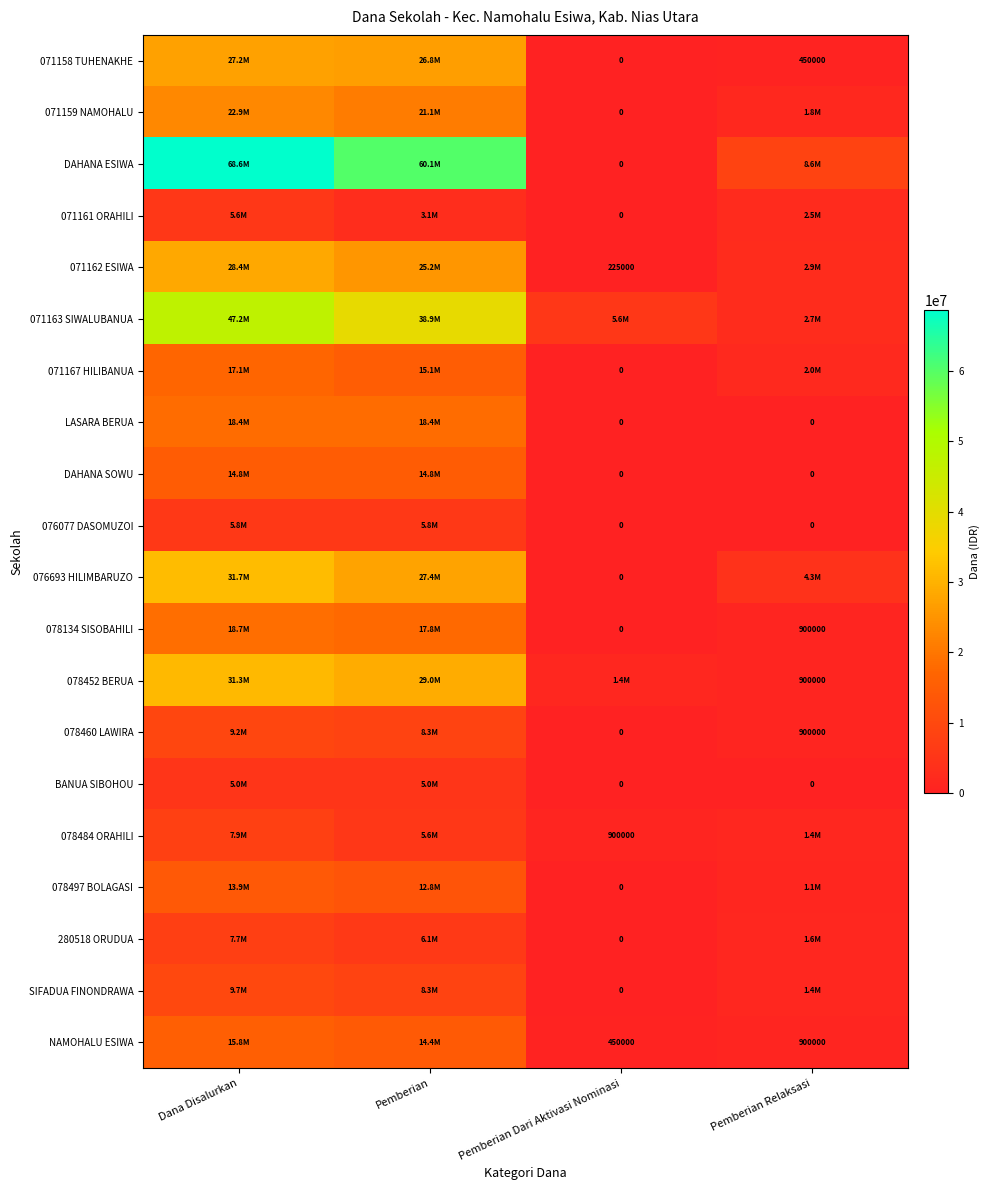

Which series has the widest spread of values?

DAHANA ESIWA